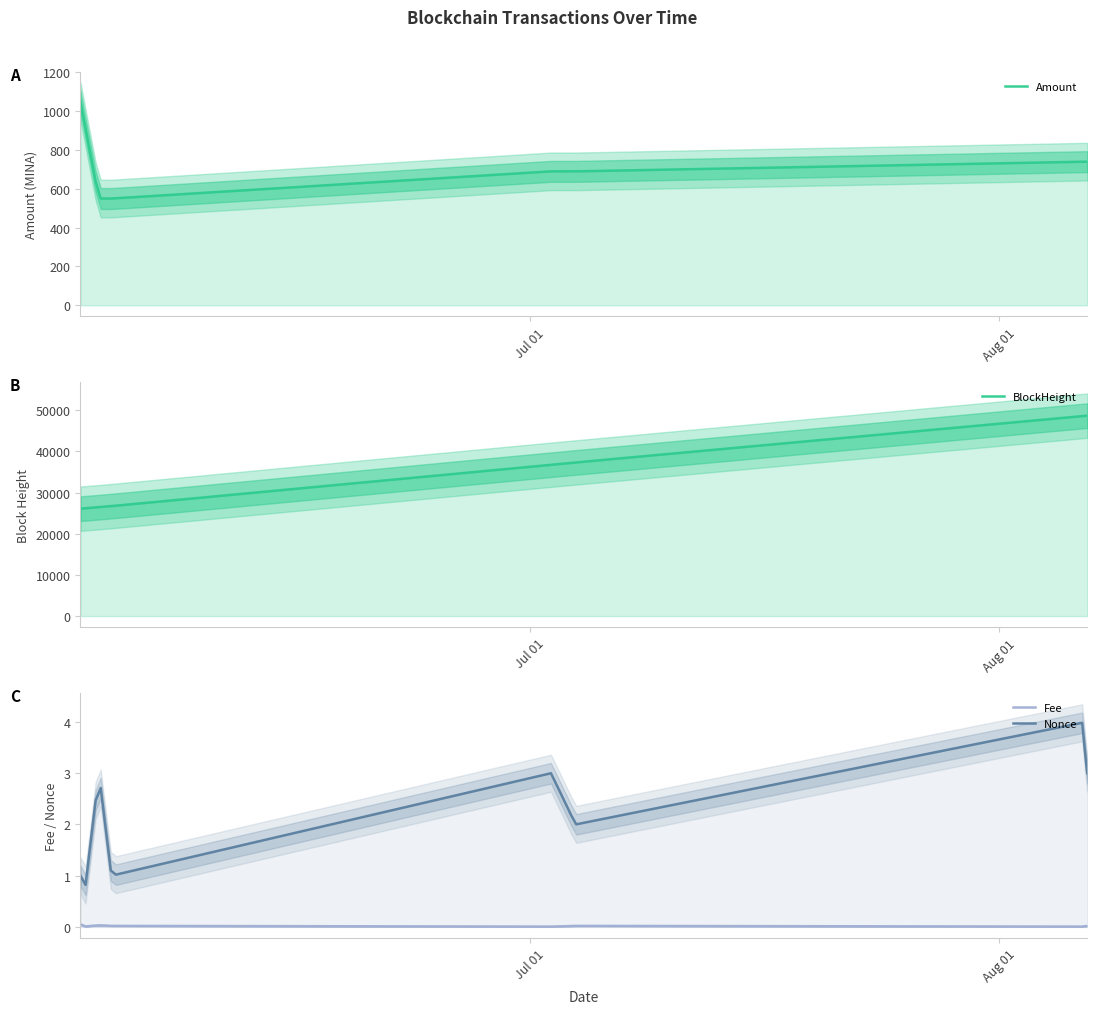

What is the lowest value of the BlockHeight series?

26096.0